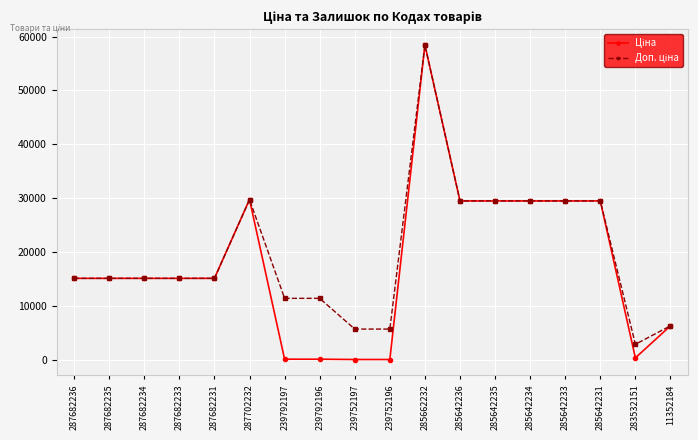

What is the greatest value displayed?

58426.5